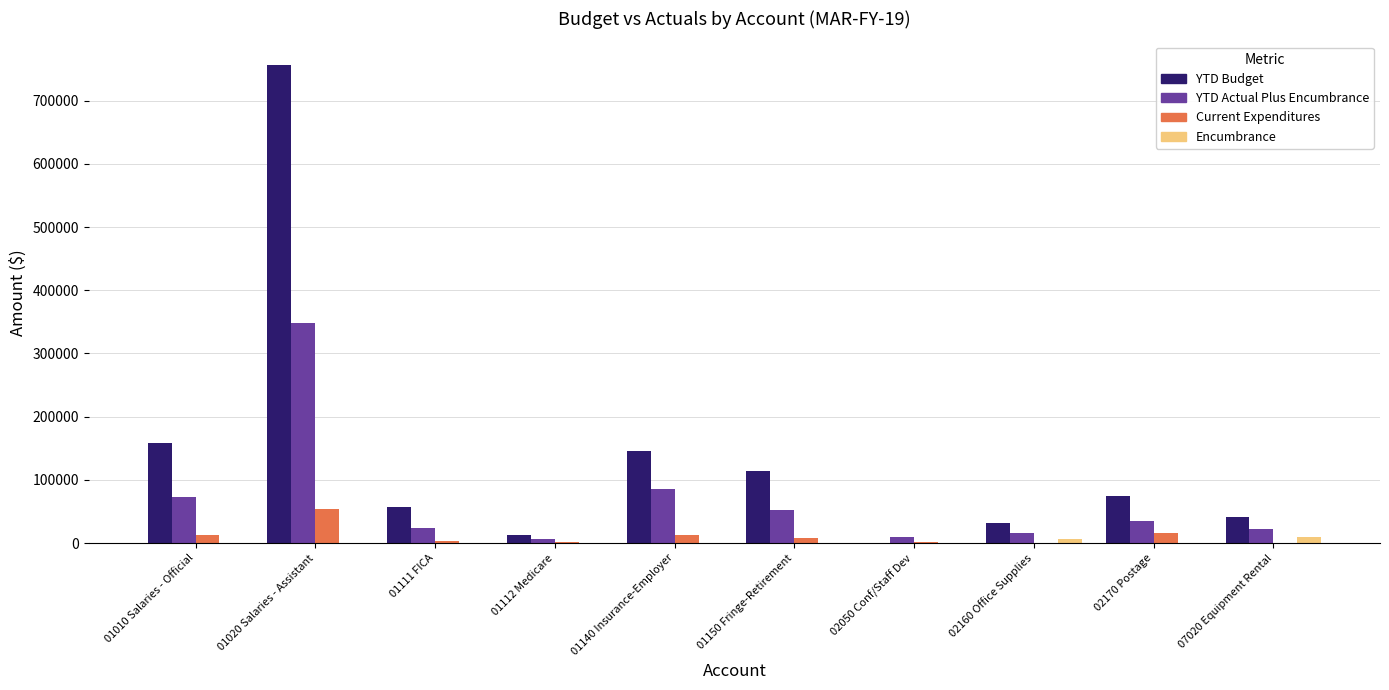

Are the bars horizontal?

No